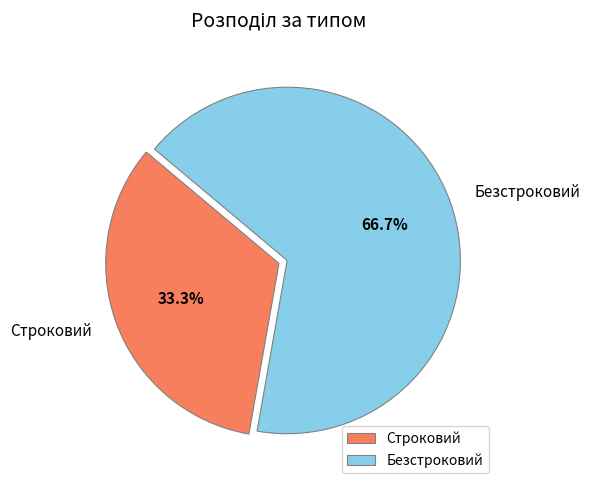

Does any single category account for the majority?

Yes